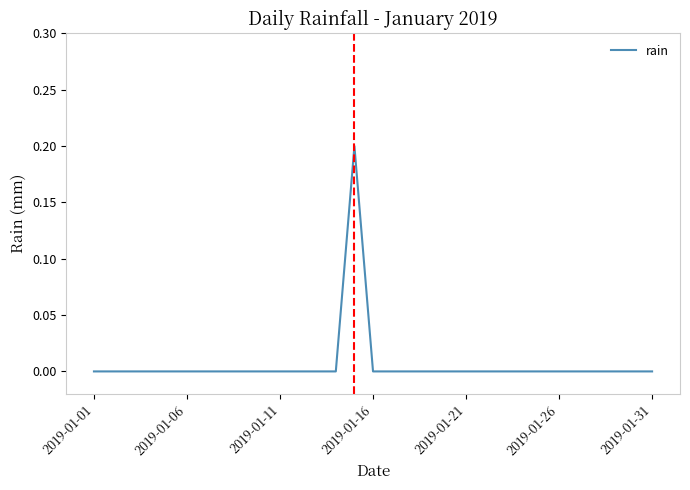

How many lines are shown in the chart?

1